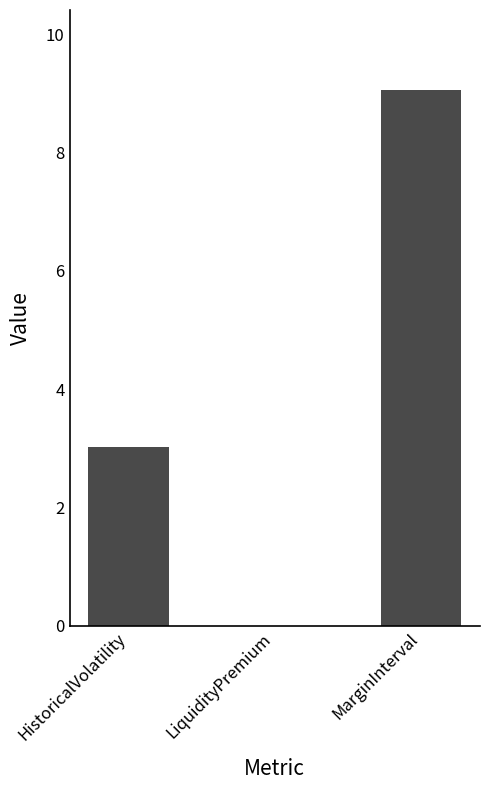

What is the sum of all values?

12.1